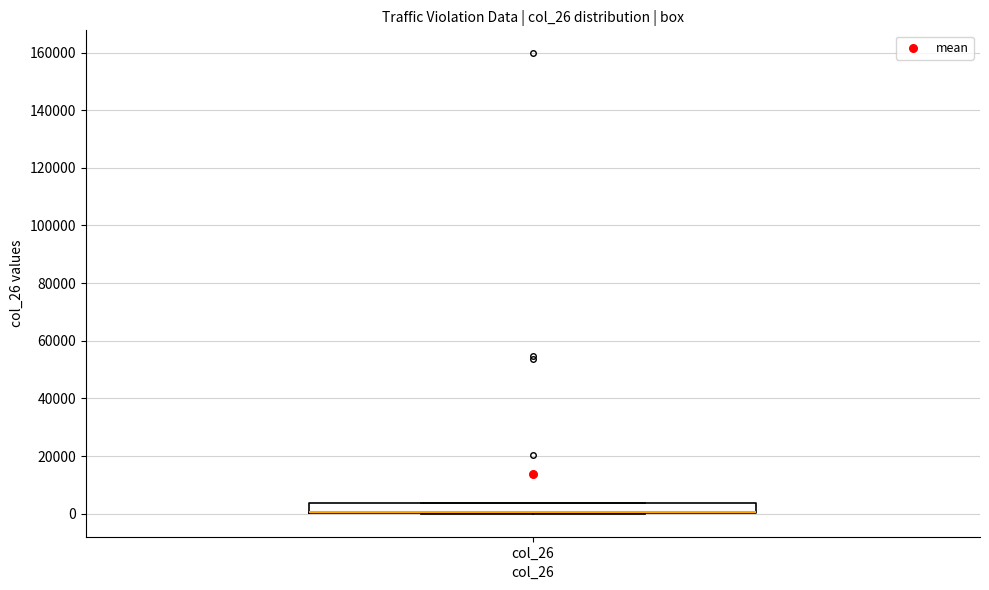

Transcribe this box plot: give where the median line is, the range the box spans, and where the two whiskers end, as read against the y-axis. The values are not printed on the chart, so give them approximately, as read against the axis.

median 0 (drawn on the box's lower edge), box 0 to 4000, whiskers 0 to 4000